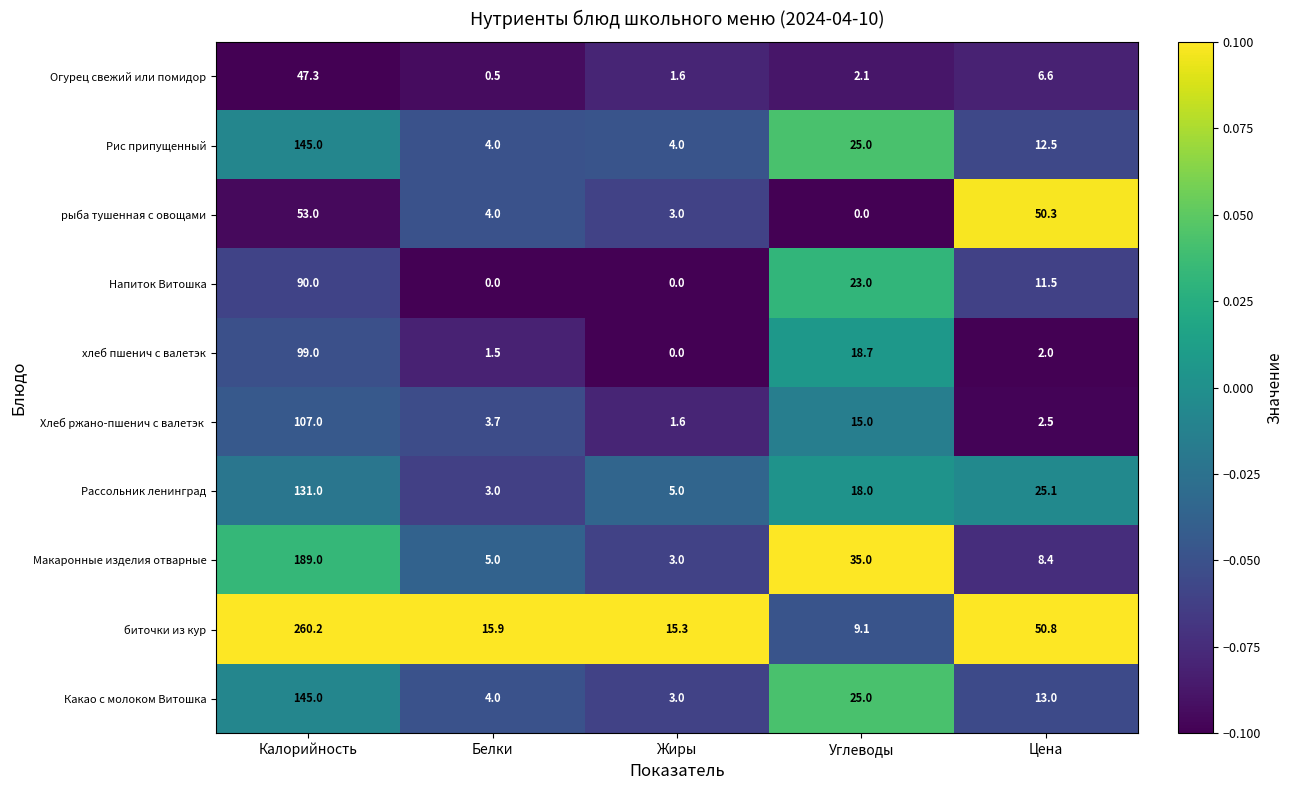

What is the average value of the хлеб пшенич с валетэк series?

24.2